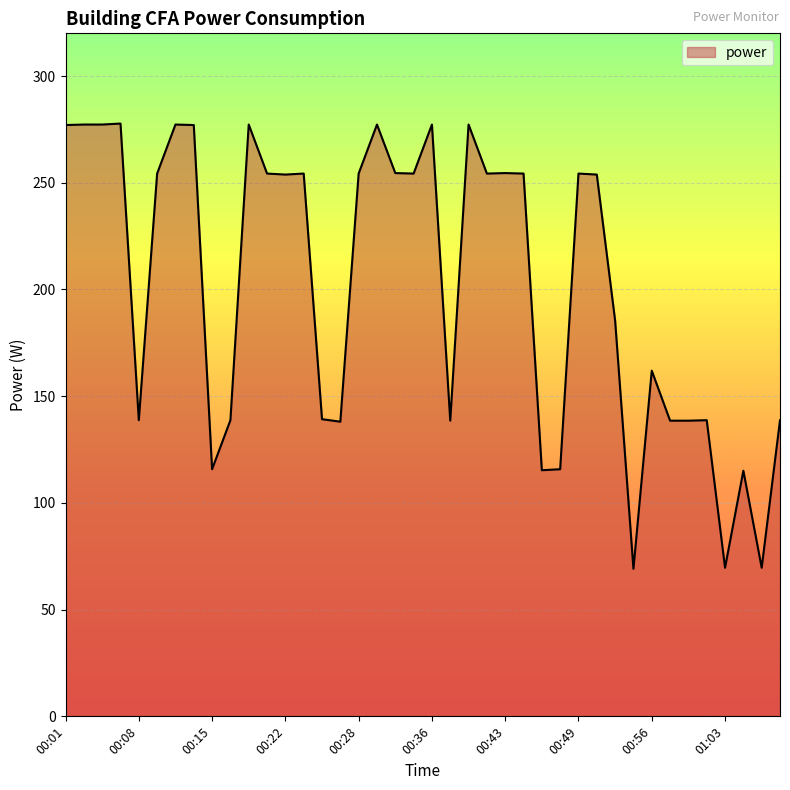

What is the difference between the maximum and minimum values?

208.6